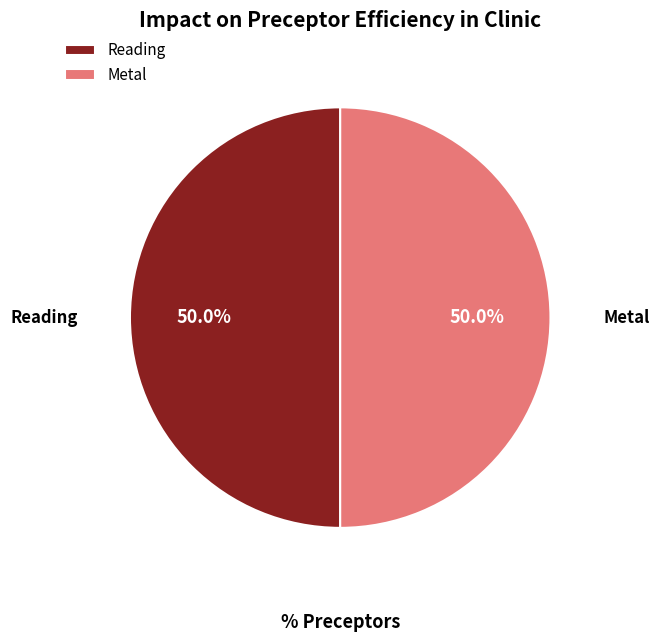

Approximately how many times larger is the value at Reading compared to Metal?

1.0